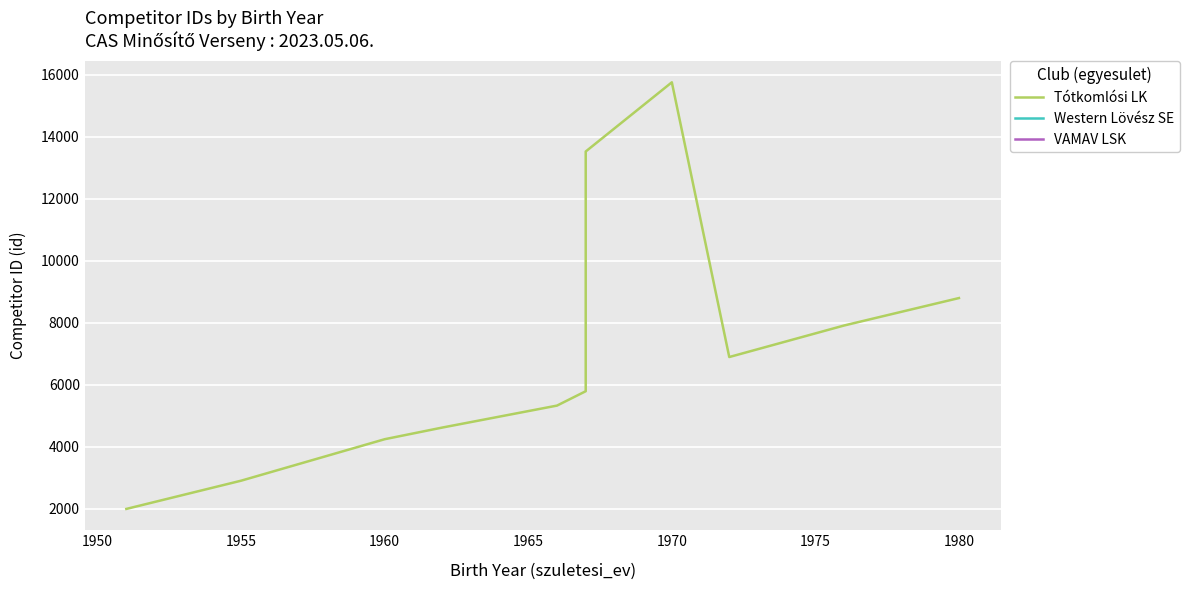

How many lines are shown in the chart?

1